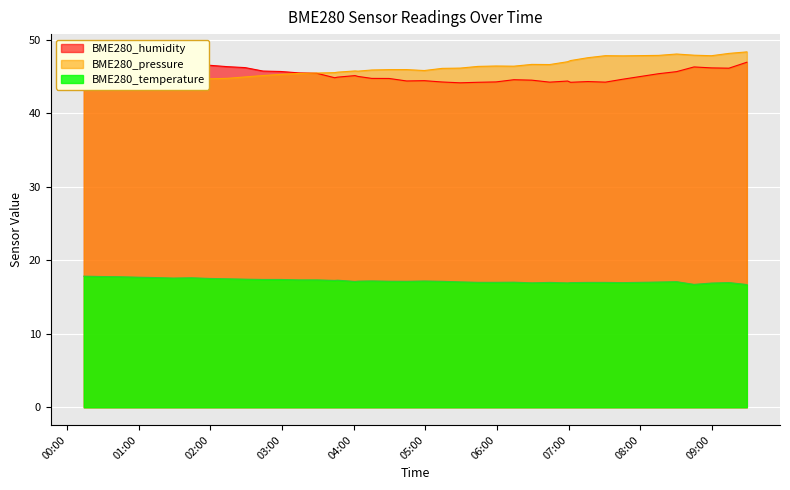

What is the difference between the maximum and minimum values in the BME280_pressure_scaled series?

4.2